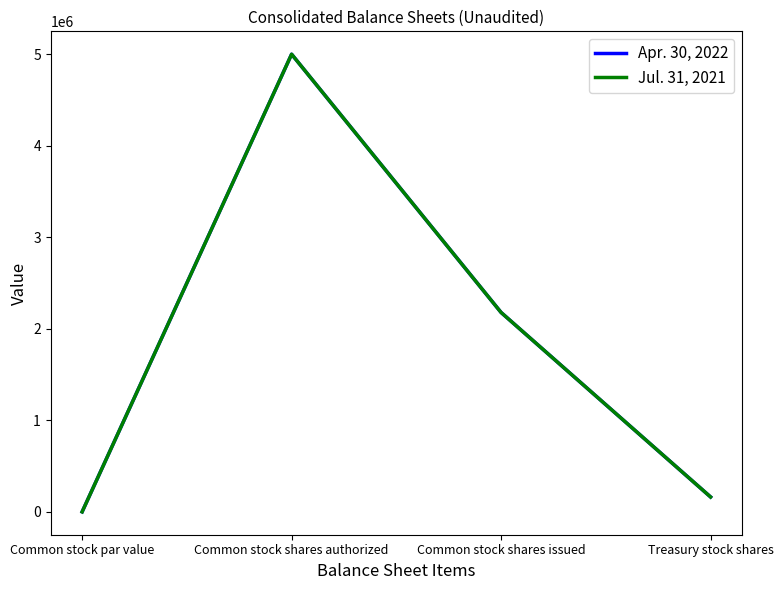

True or false: Apr. 30, 2022 has a value of 87734 at Treasury stock shares.

False